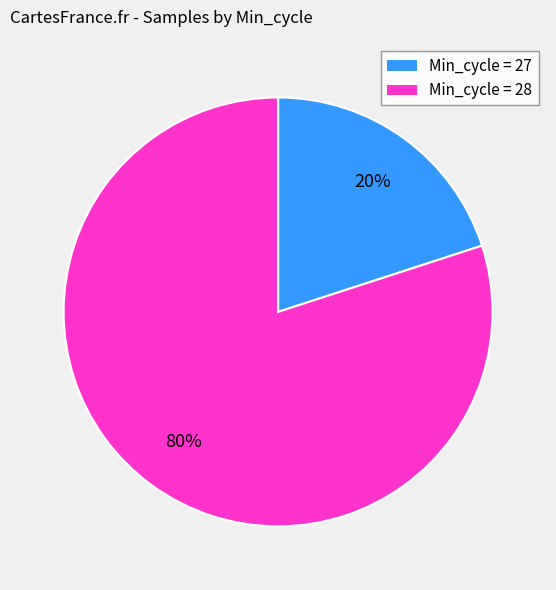

To the nearest percent, what is the average slice percentage?

50%